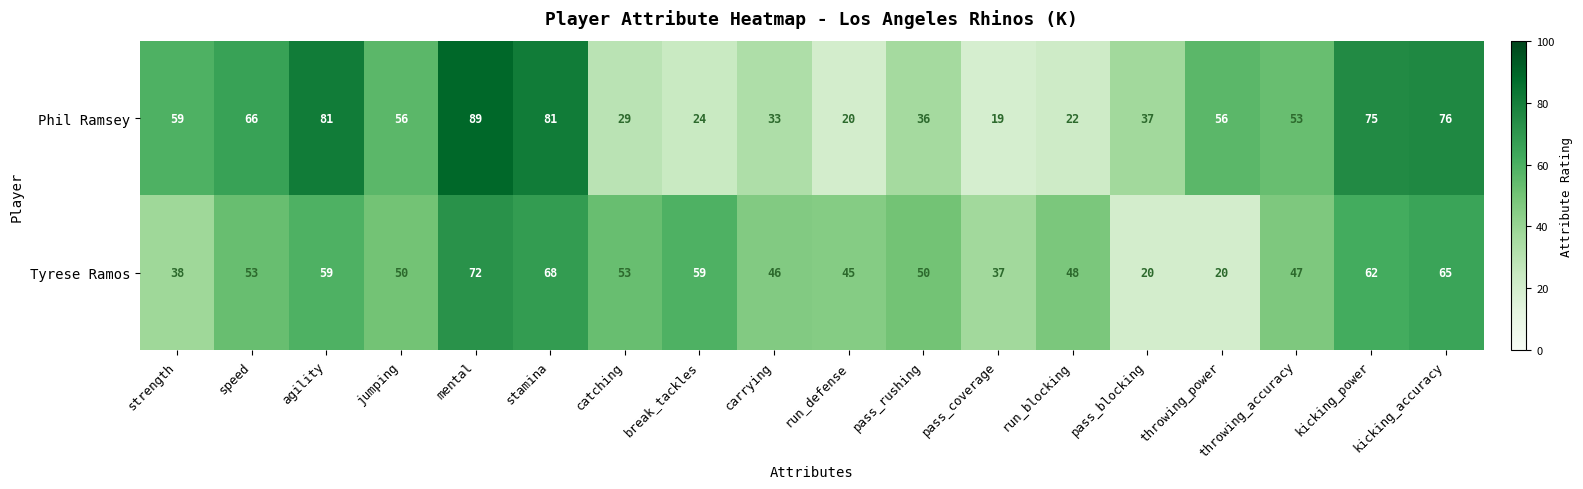

What is the lowest value of the Tyrese Ramos series?

20